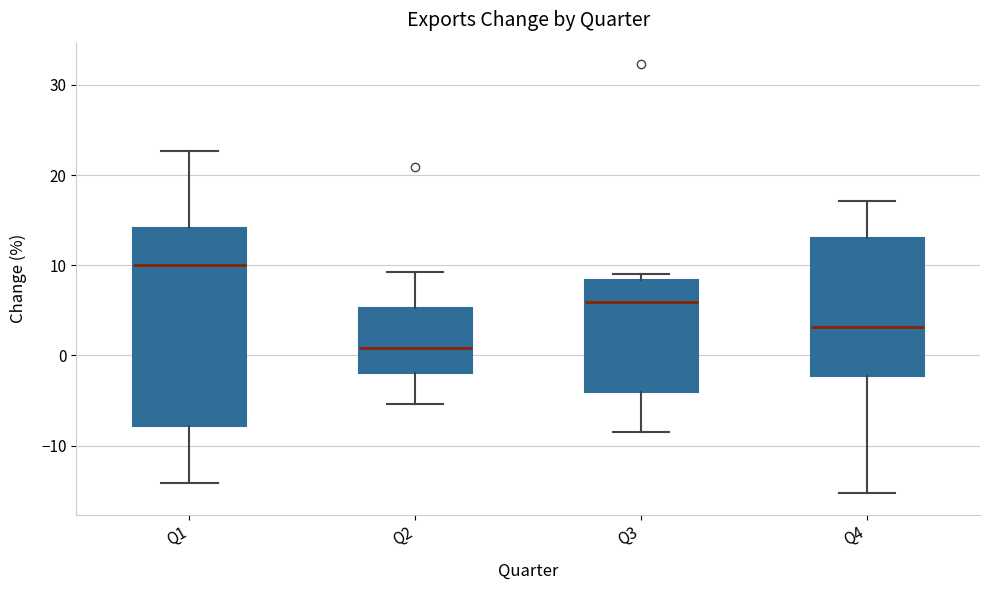

Where is the upper edge of the box for Q2 on the y-axis? The values are not printed on the chart, so give them approximately, as read against the axis.

5